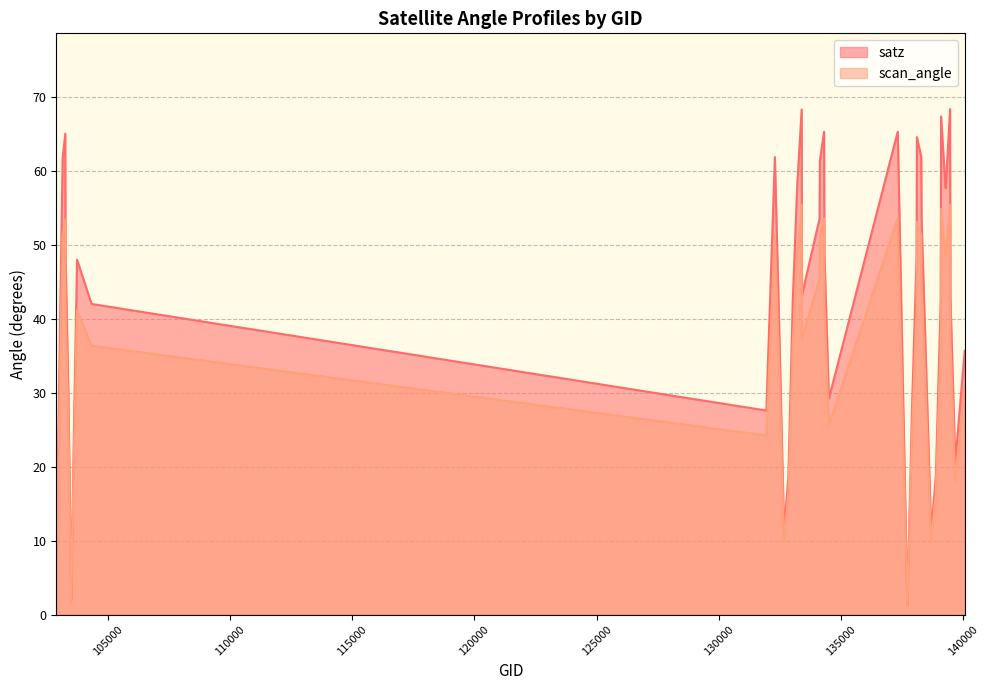

Rank the categories by scan_angle value from lowest to highest.

137715, 103515, 102911, 138688, 132669, 132847, 138881, 139672, 103634, 131947, 137903, 134505, 103396, 140059, 132488, 104346, 133027, 139080, 139475, 133404, 103752, 138092, 134322, 103278, 134124, 138296, 139283, 133209, 139269, 134138, 103160, 132296, 138282, 138105, 103270, 134308, 137322, 139094, 133392, 139462